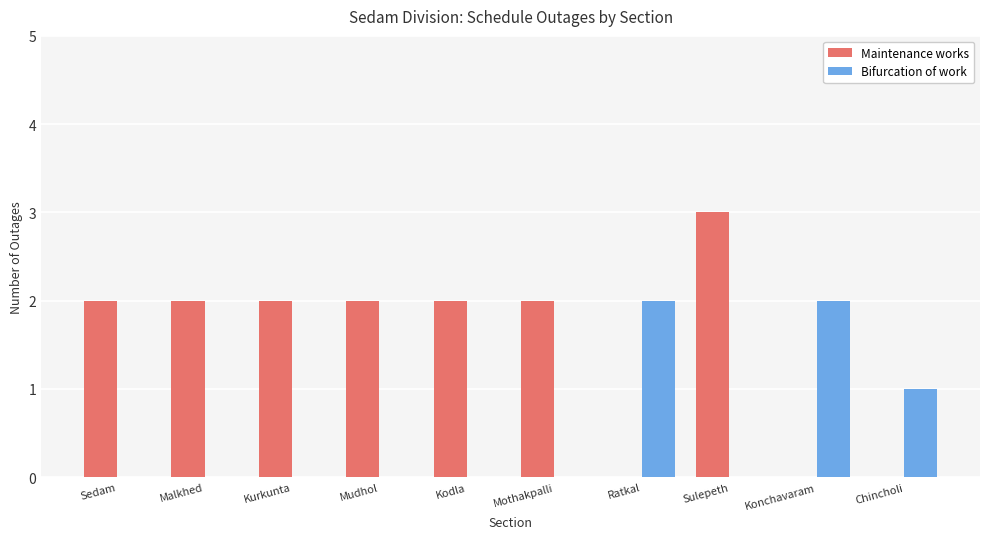

What is the highest value of the Maintenance works series?

3